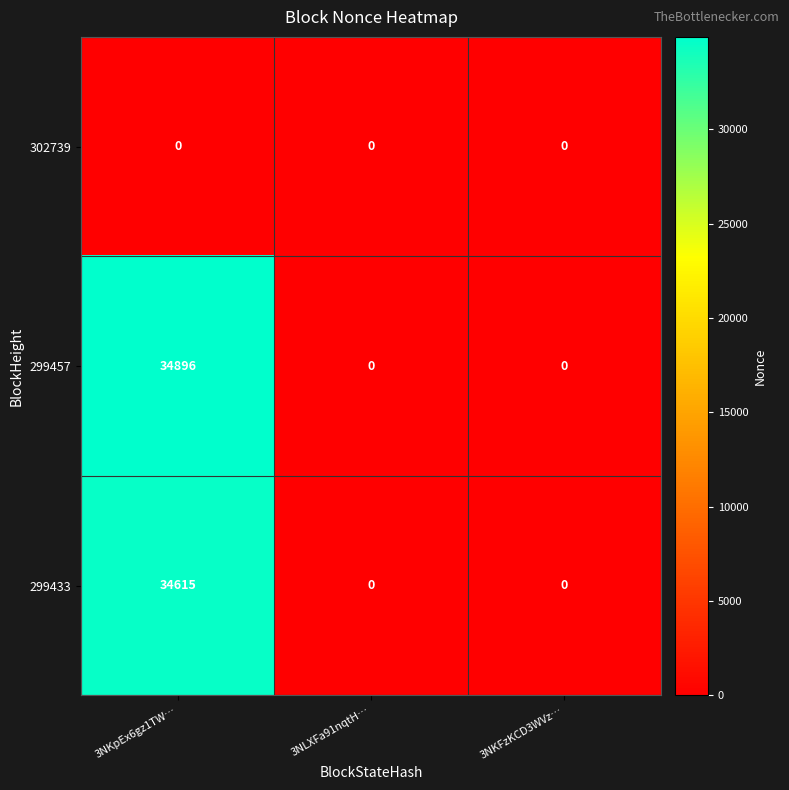

Is it true that 299457 equals 0 at 3NLXFa91nqtH…?

True